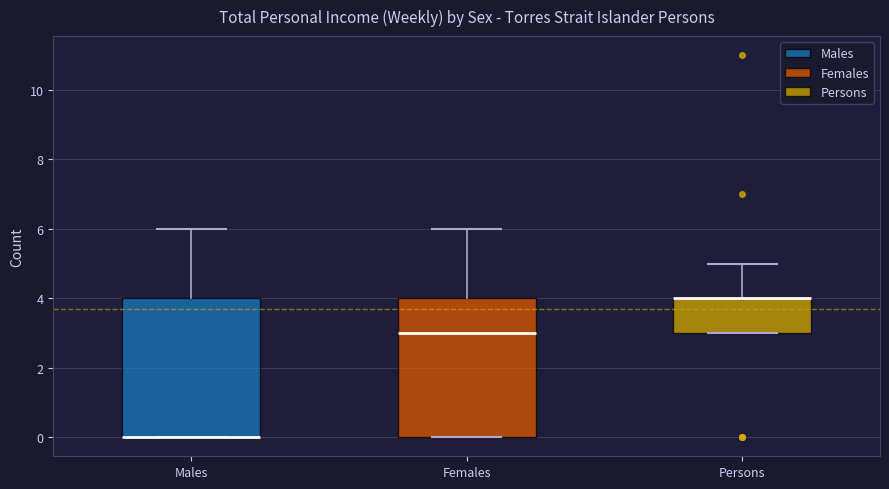

Reading left to right, transcribe this box plot: for each box, give where its median line is, the range the box spans, and where its two whiskers end, as read against the y-axis. The values are not printed on the chart, so give them approximately, as read against the axis.

Males: median 0 (drawn on the box's lower edge), box 0 to 4, whiskers 0 to 6
Females: median 3, box 0 to 4, whiskers 0 to 6
Persons: median 4 (drawn on the box's upper edge), box 3 to 4, whiskers 3 to 5